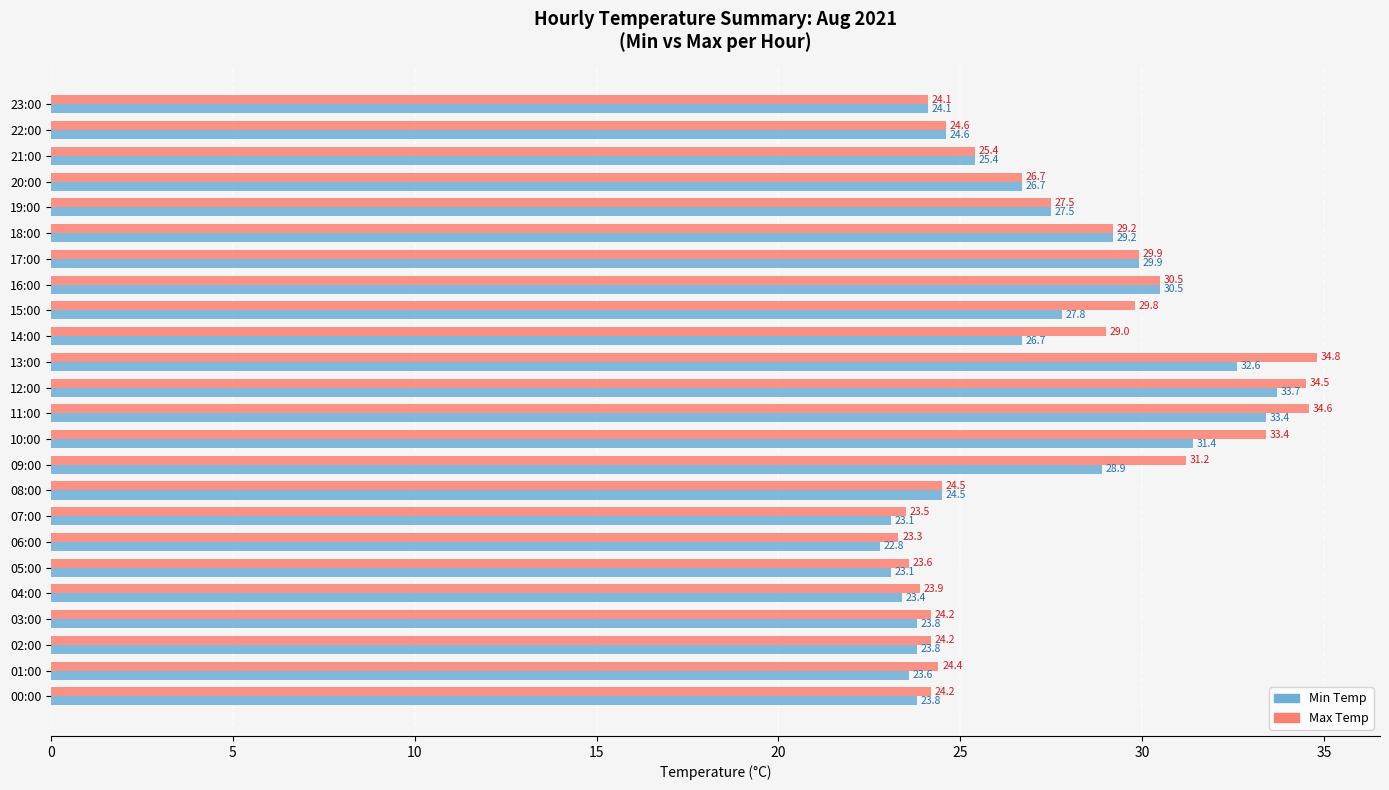

Where is Max Temp nearest to the value 29?

14:00